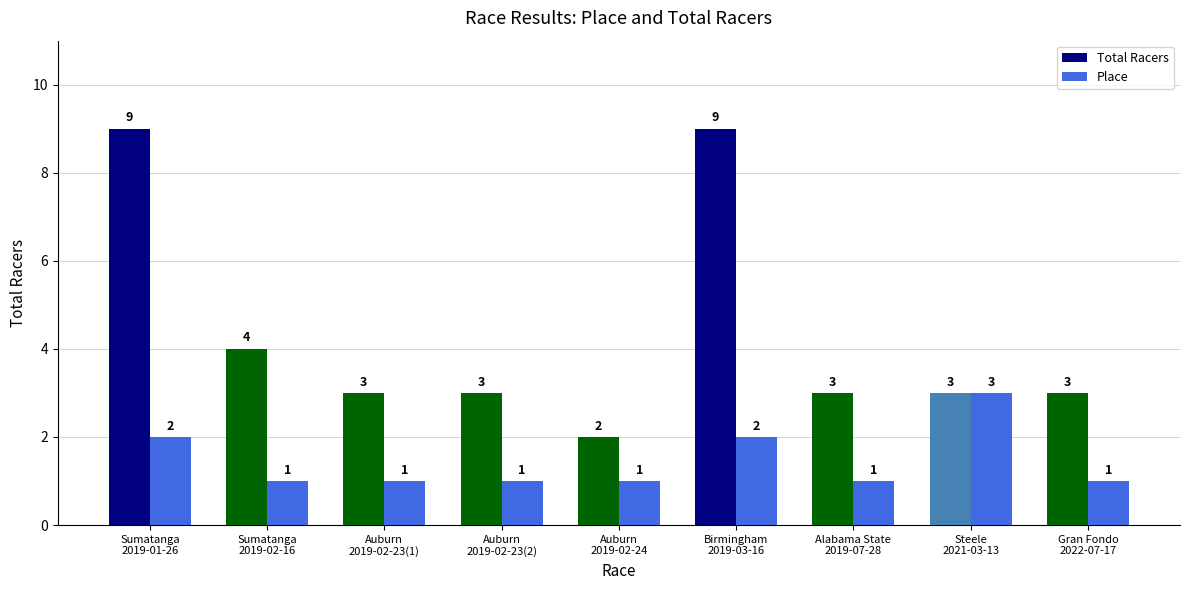

How many values in the Total Racers series are below 3?

1